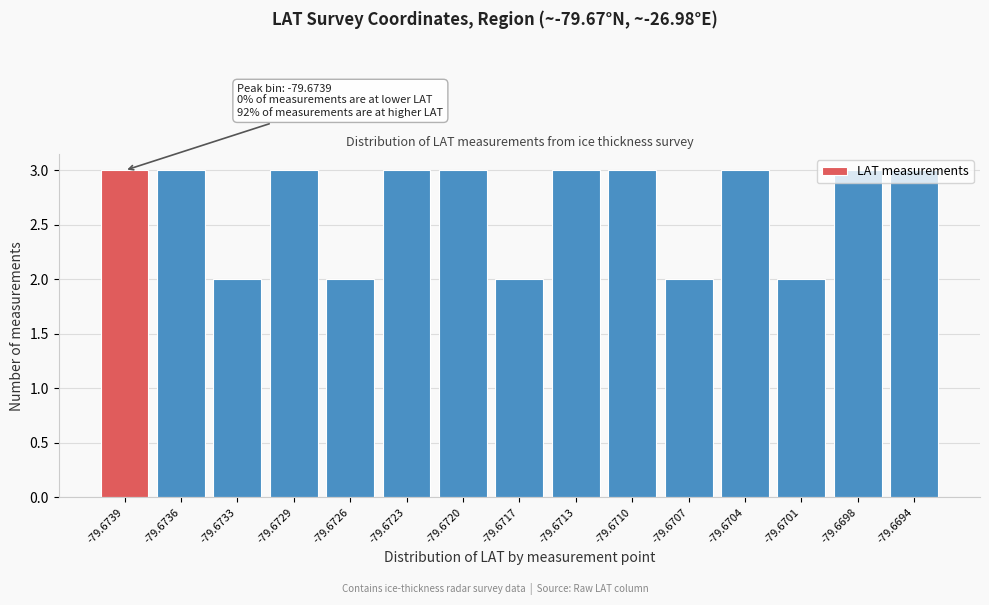

What is the average value?

3